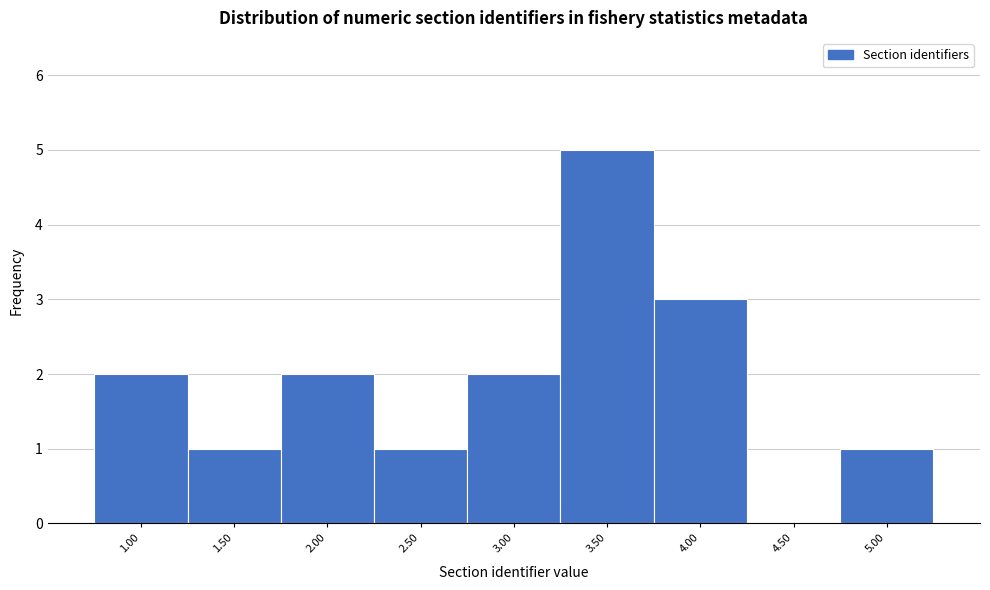

Over which range of the x-axis is the bar tallest?

3.25 to 3.75